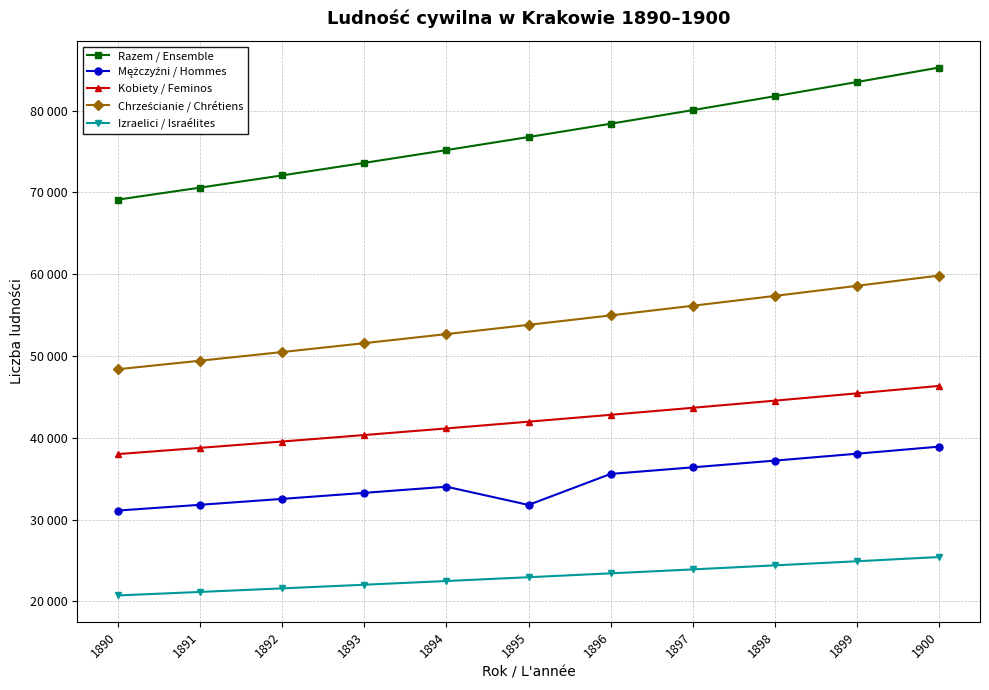

Does the chart have visible grid lines?

Yes